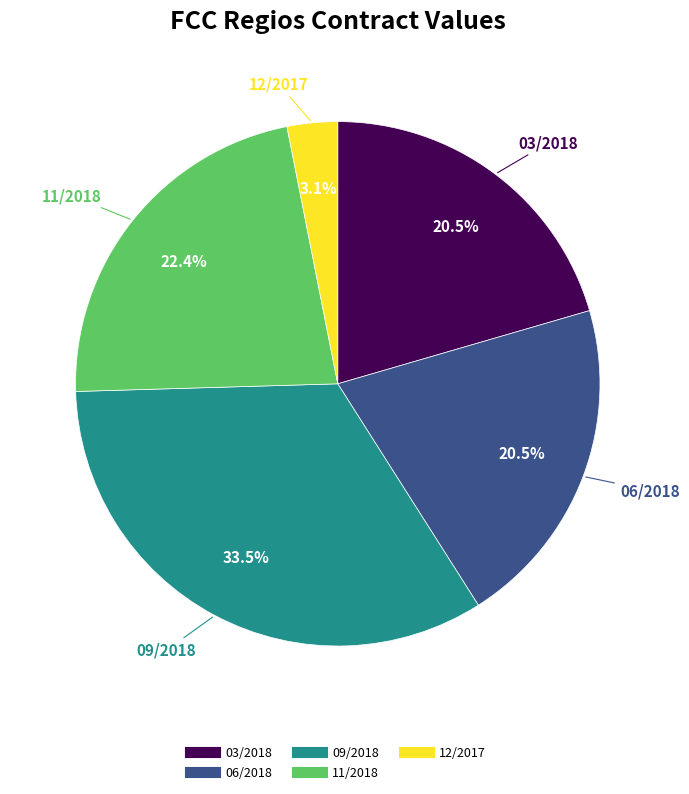

Which slice is the largest?

09/2018